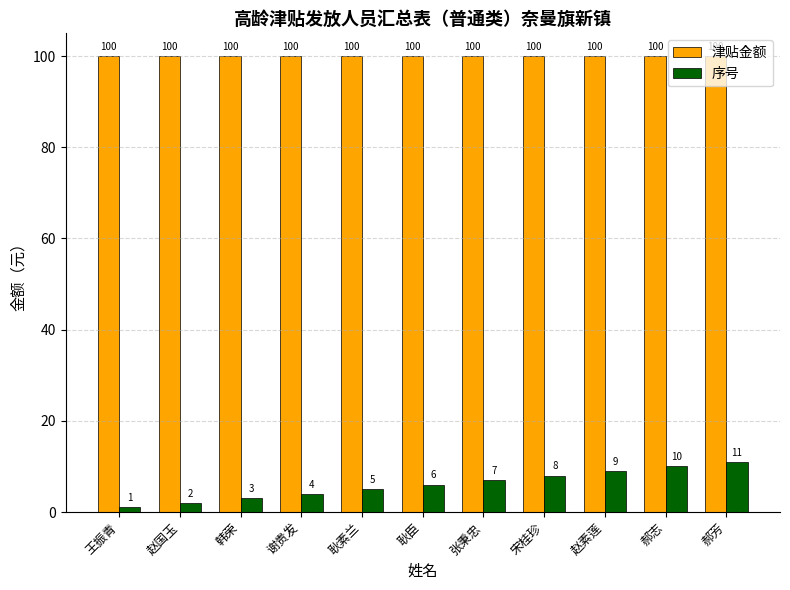

What is the total value across all series at 郝芳?

111